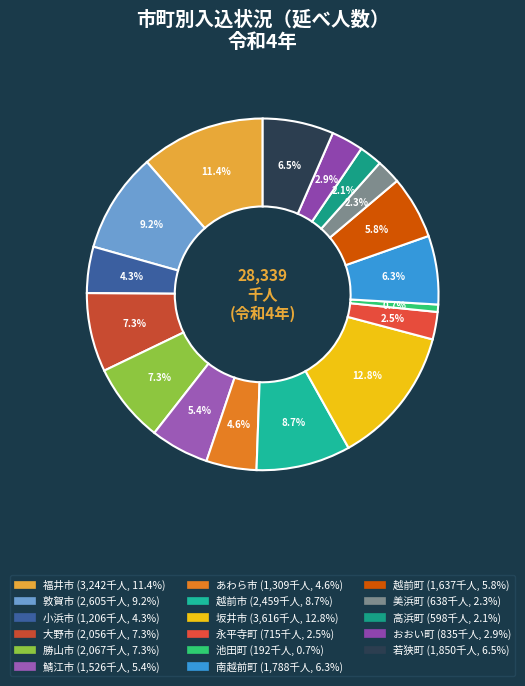

Between 高浜町 and あわら市, which is larger?

あわら市